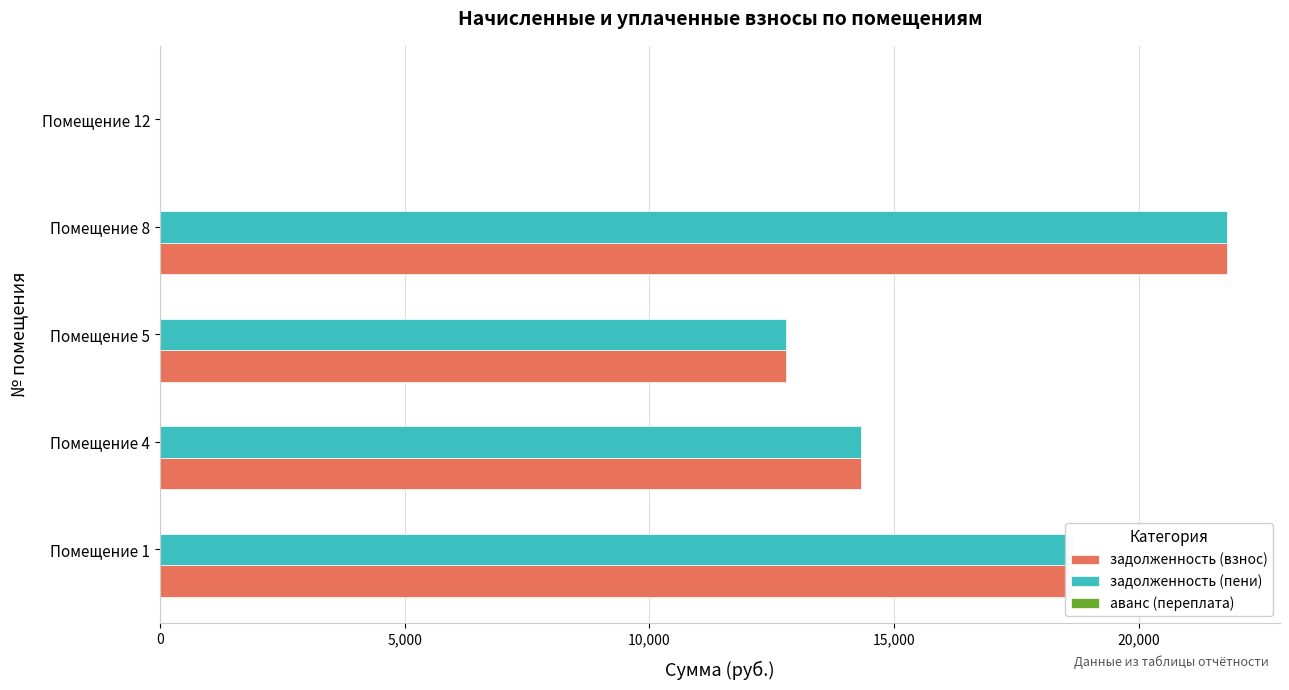

At which category is the sum across all series the highest?

Помещение 8